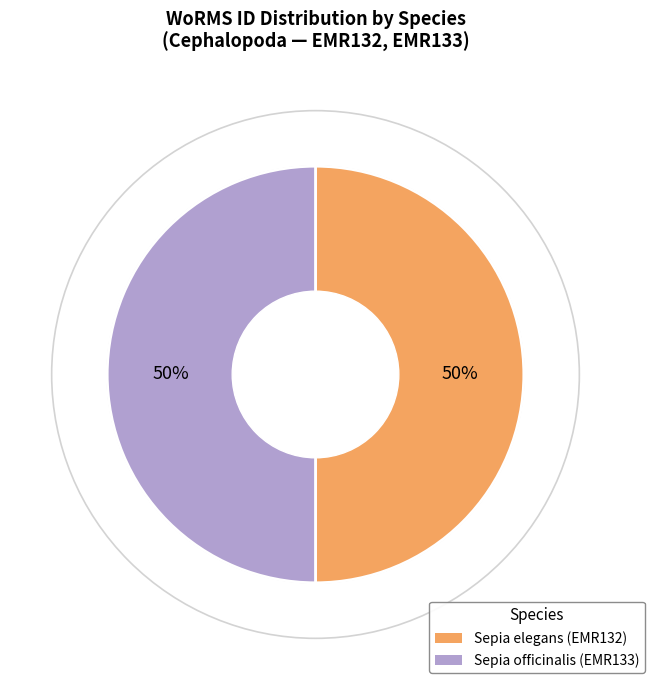

Is the sum of Sepia elegans and Sepia officinalis greater than half?

Yes